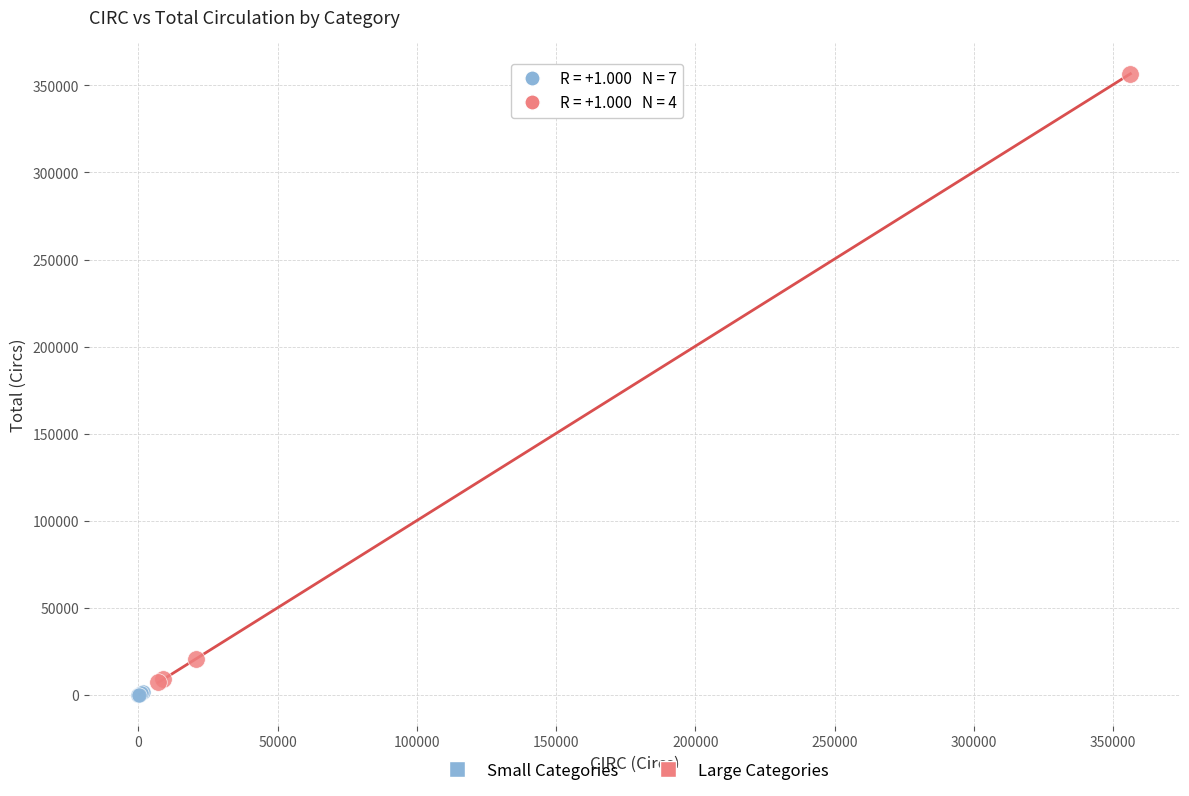

Which series reaches the maximum Y coordinate?

Large Categories